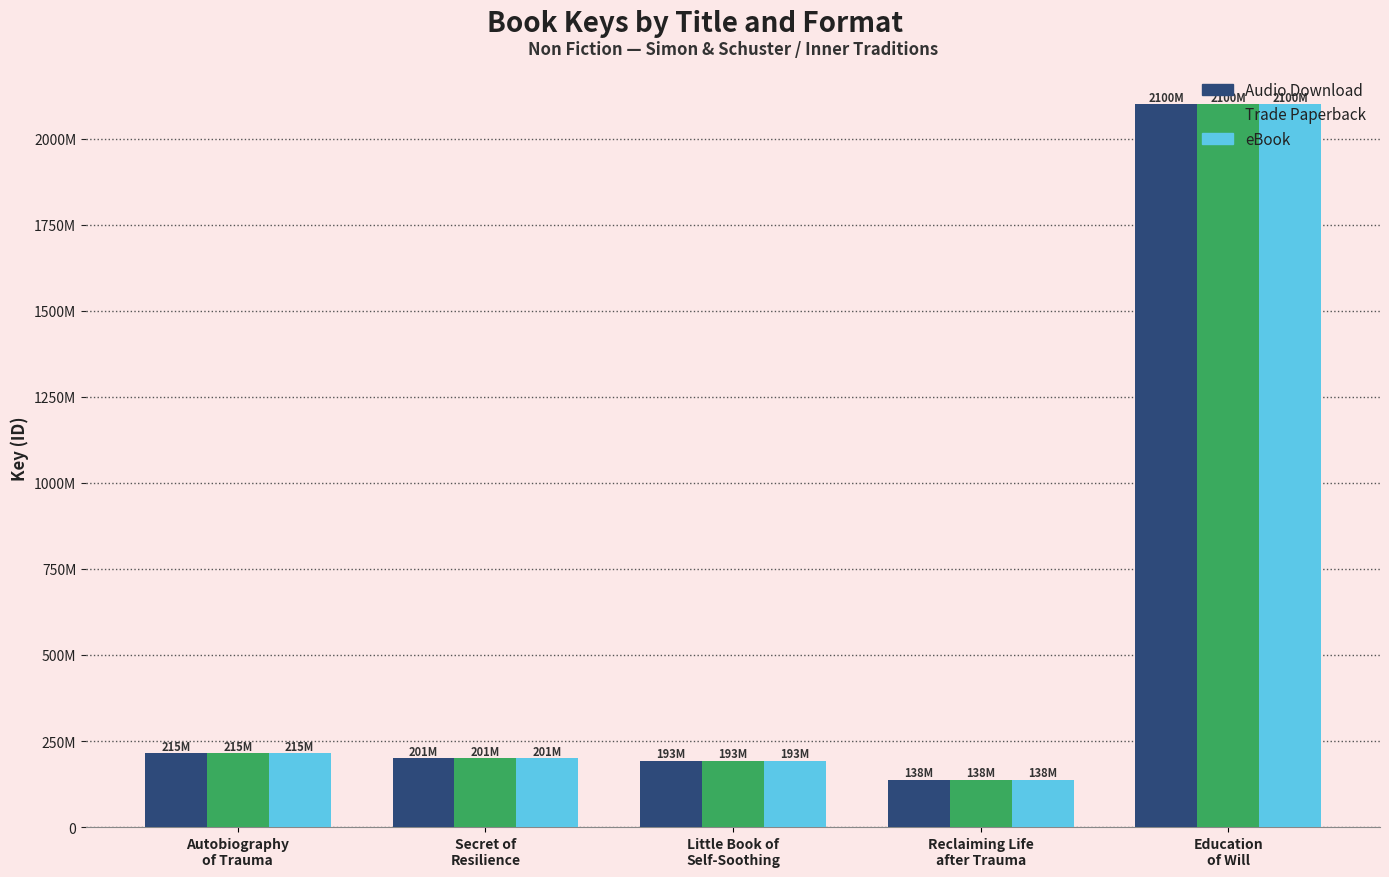

Are the bars grouped side by side (vs. stacked)?

Yes